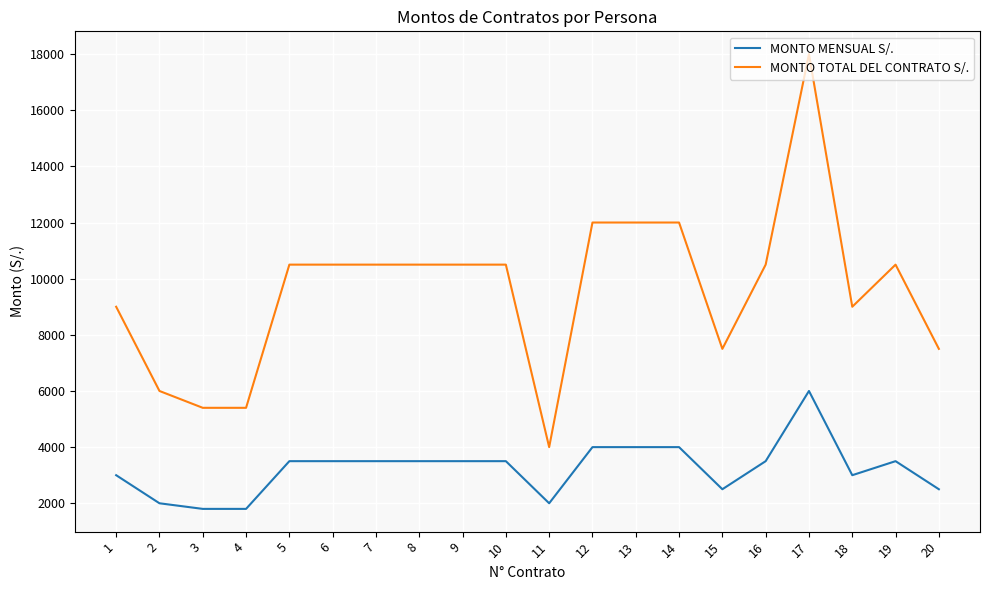

The value of MONTO MENSUAL S/. at 11 is 2000. True or false?

True